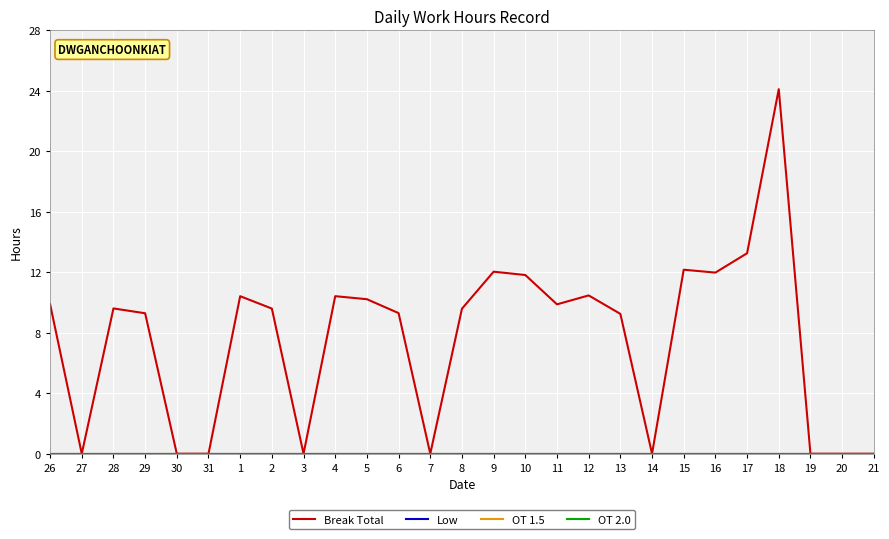

Does the chart display data point markers on the line(s)?

No